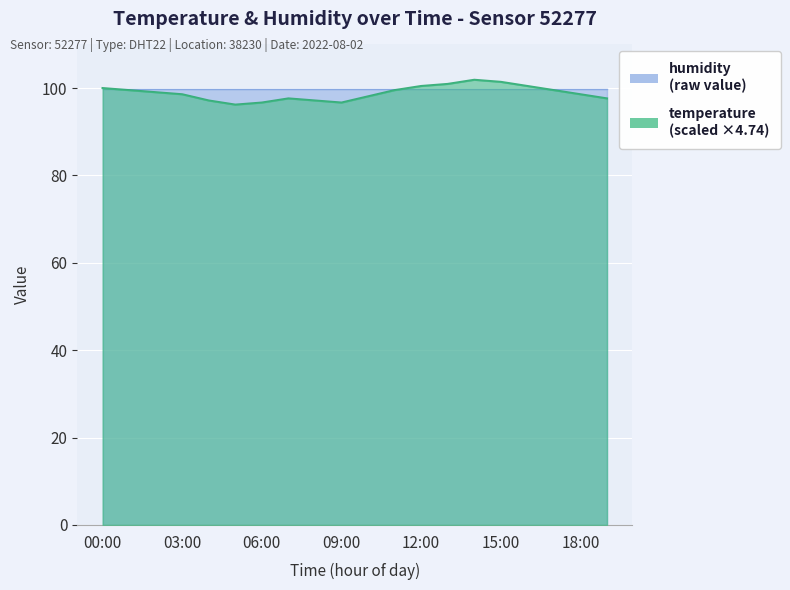

Is it true that the value at 08:00 is 61.8?

False